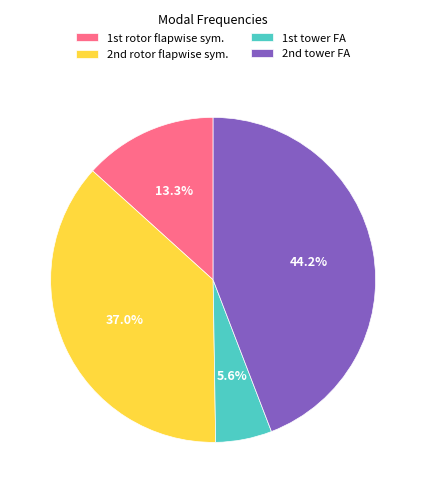

Rank the categories by value from lowest to highest.

1st tower FA, 1st rotor flapwise sym., 2nd rotor flapwise sym., 2nd tower FA